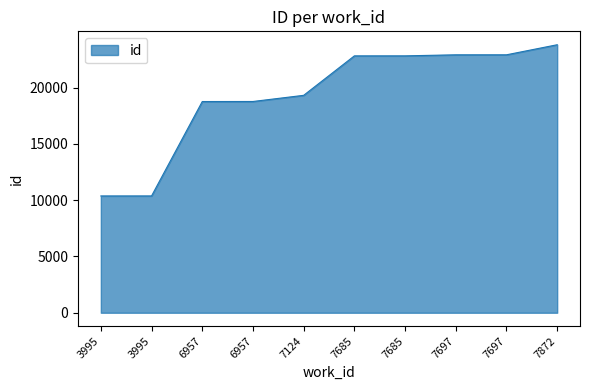

Count the number of categories in the chart.

10